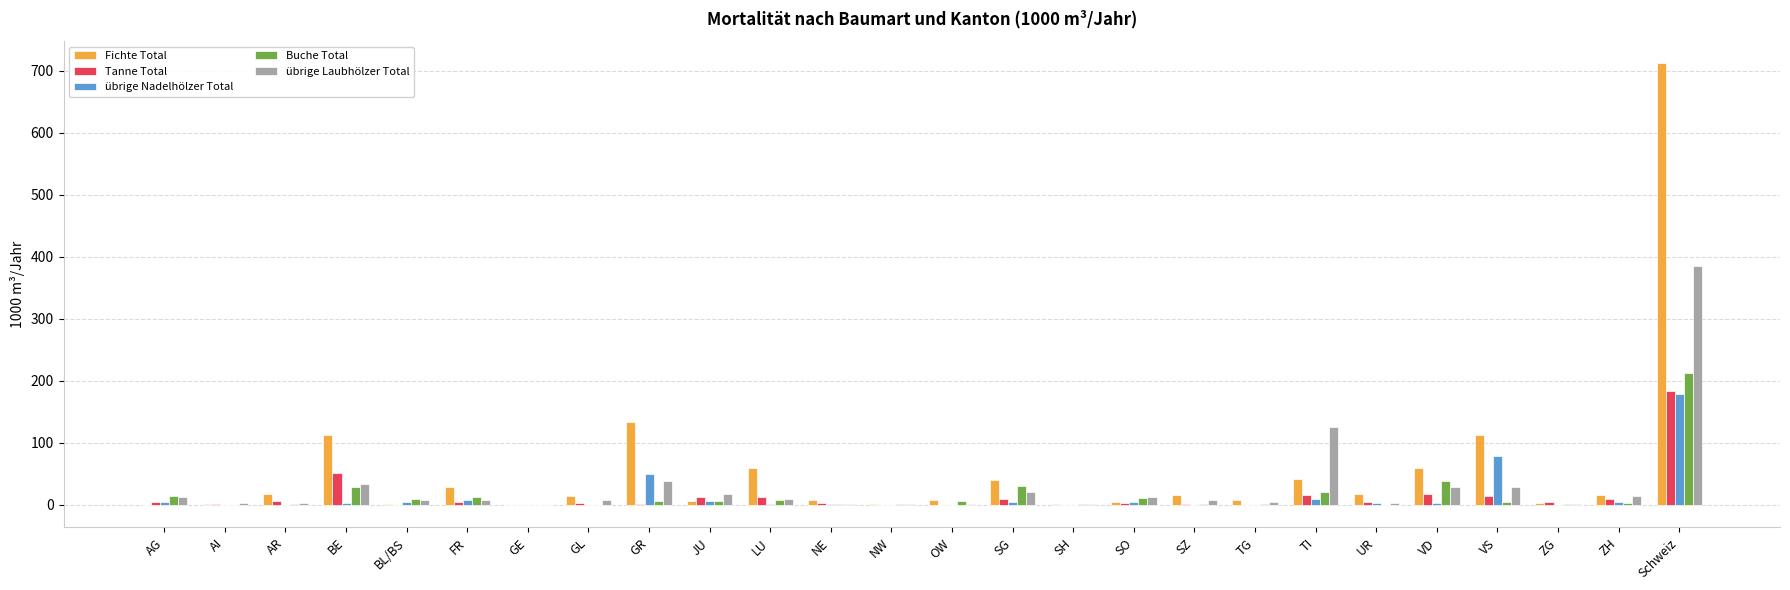

Does the chart contain stacked bars?

No